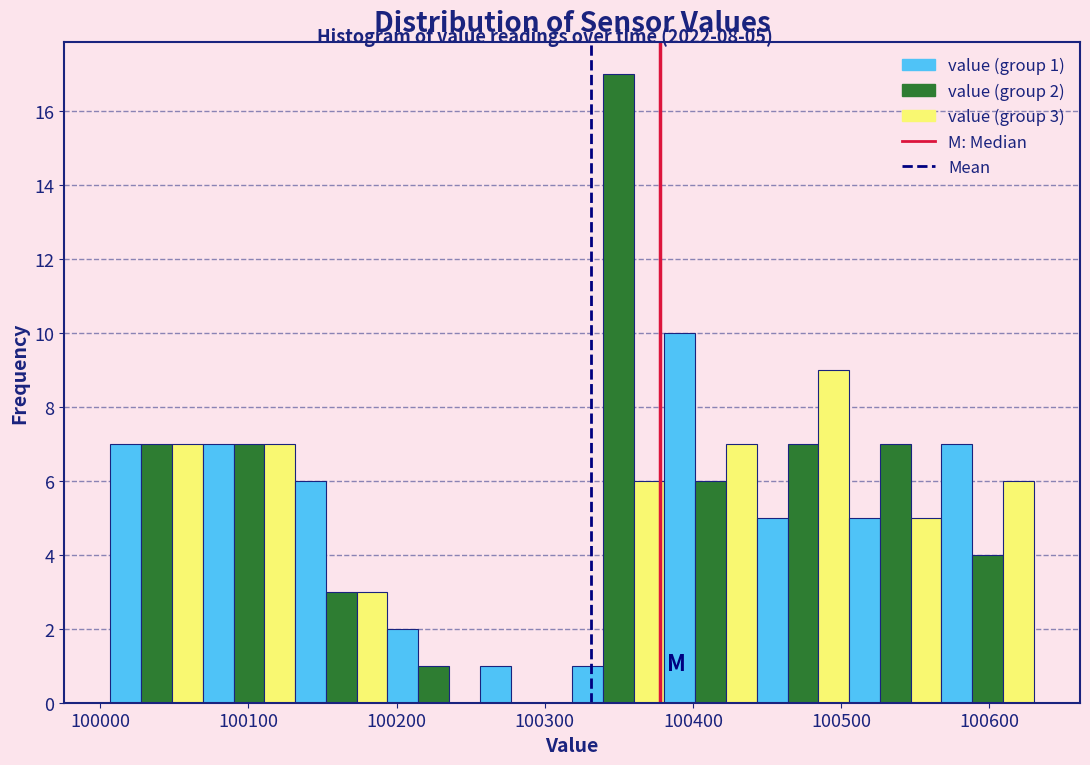

Around what value on the x-axis is the tallest bar? Give the approximate position of its centre, as read against the axis.

100350